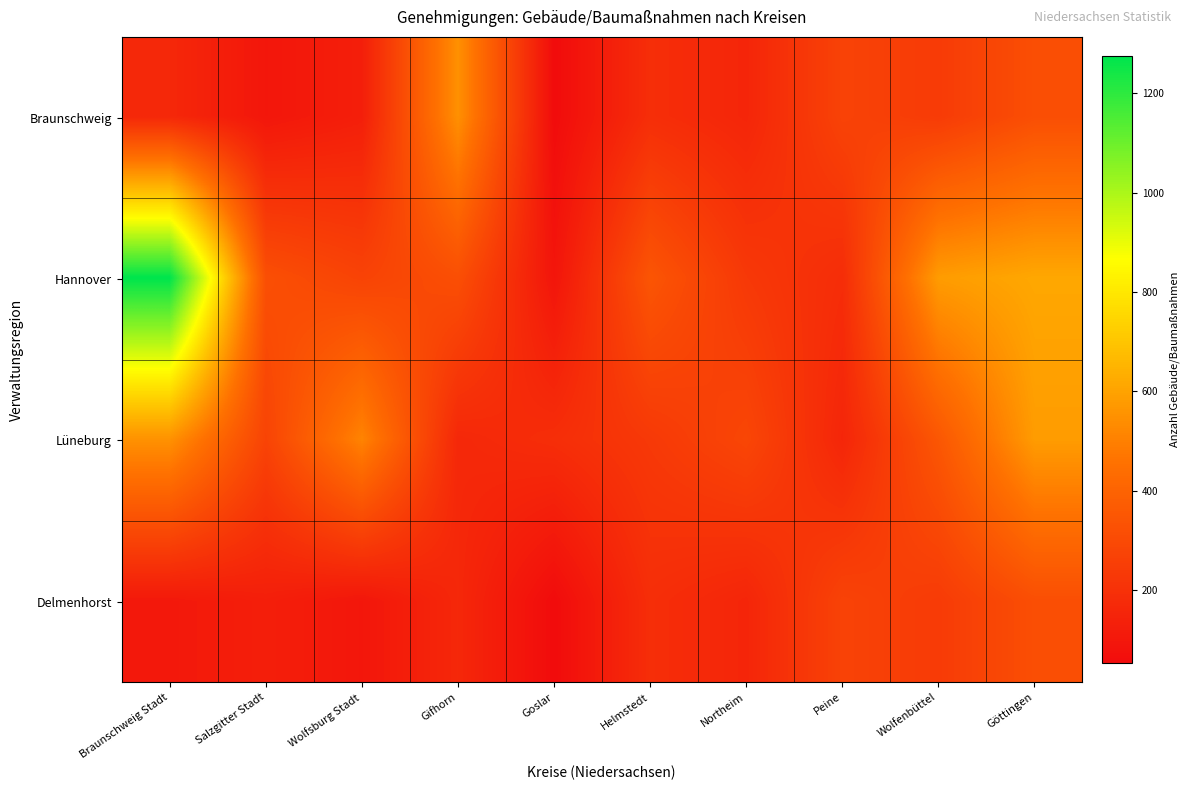

Which category has the highest value across all series?

Braunschweig Stadt